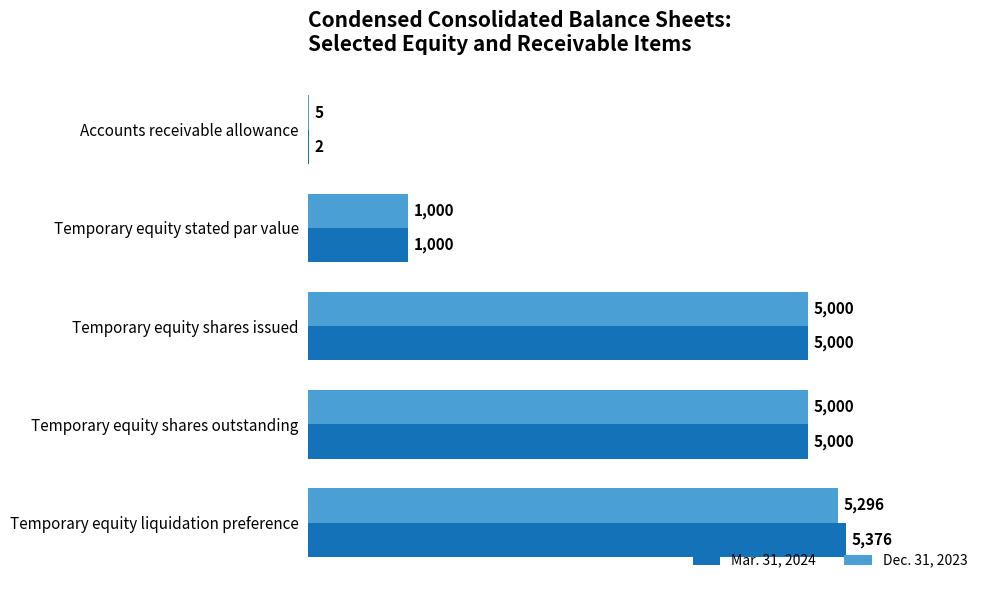

The Dec. 31, 2023 series shows 5000 at Temporary equity shares outstanding. True or false?

True